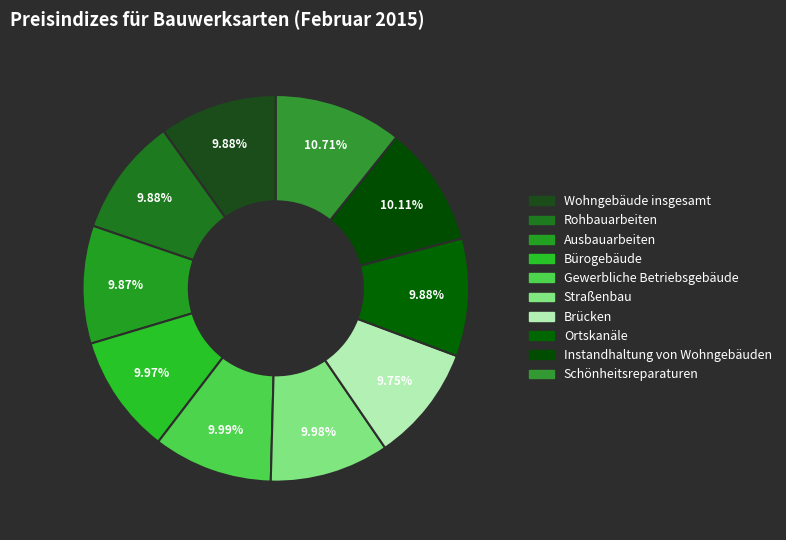

Is there a majority slice in this chart?

No